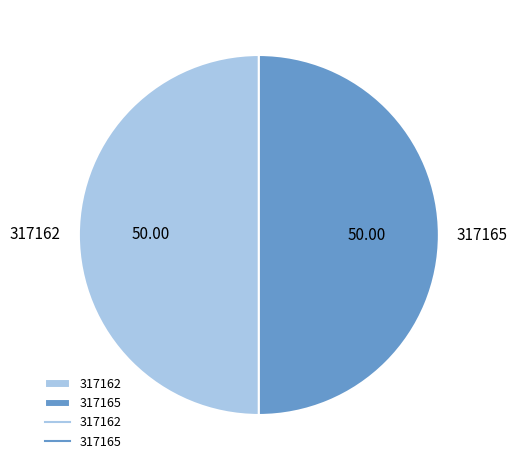

Count the number of slices in the pie.

2